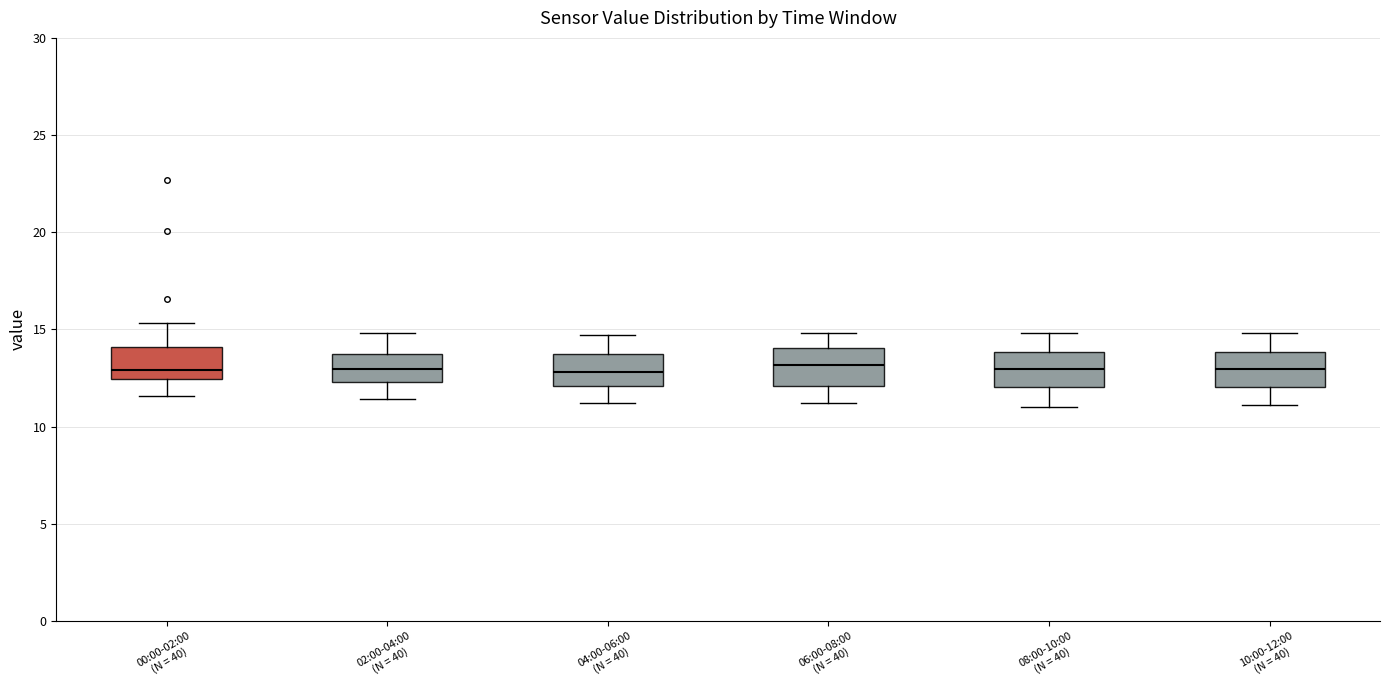

Reading left to right, read every box against the y-axis: the position of its median line, the range the box covers, and the ends of its whiskers. The values are not printed on the chart, so give them approximately, as read against the axis.

00:00-02:00 (N = 40): median 13.0, box 12.5 to 14.0, whiskers 11.5 to 15.5
02:00-04:00 (N = 40): median 13.0, box 12.5 to 13.5, whiskers 11.5 to 15.0
04:00-06:00 (N = 40): median 13.0, box 12.0 to 13.5, whiskers 11.0 to 14.5
06:00-08:00 (N = 40): median 13.0, box 12.0 to 14.0, whiskers 11.0 to 15.0
08:00-10:00 (N = 40): median 13.0, box 12.0 to 14.0, whiskers 11.0 to 15.0
10:00-12:00 (N = 40): median 13.0, box 12.0 to 14.0, whiskers 11.0 to 15.0